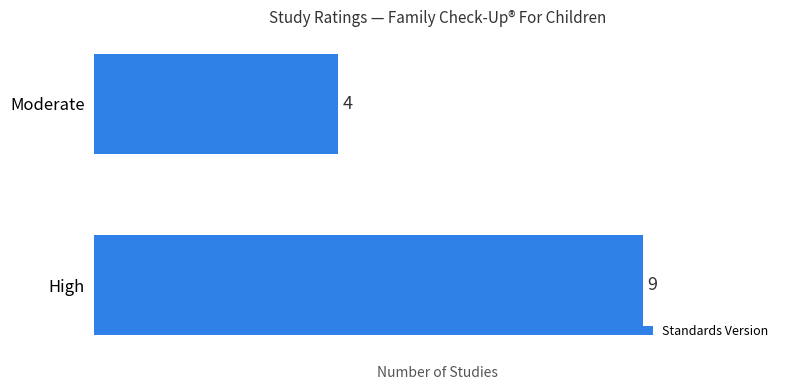

What is the maximum value shown in the chart?

9